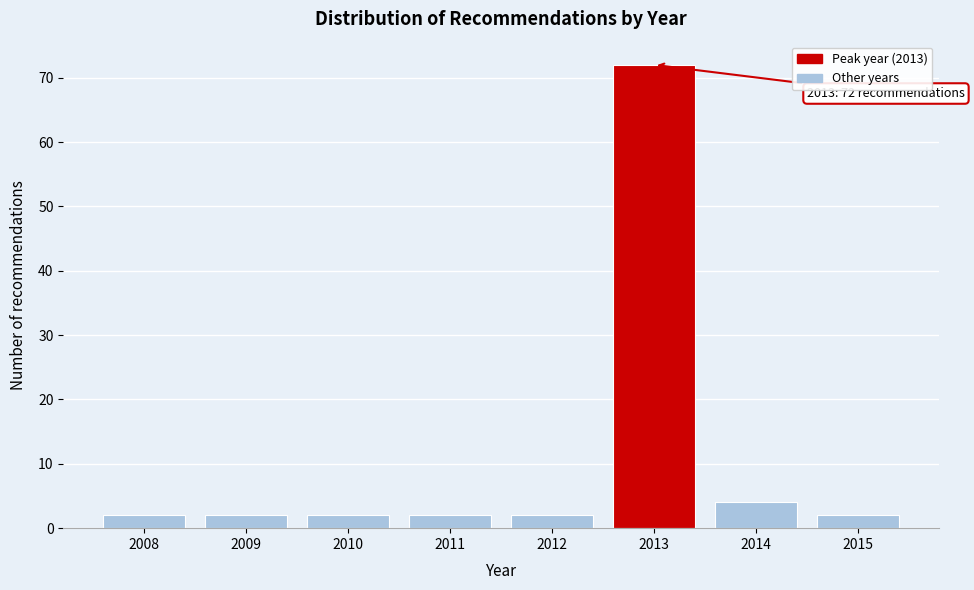

Reading right to left, extract all data points from this chart.

2	4	72	2	2	2	2	2